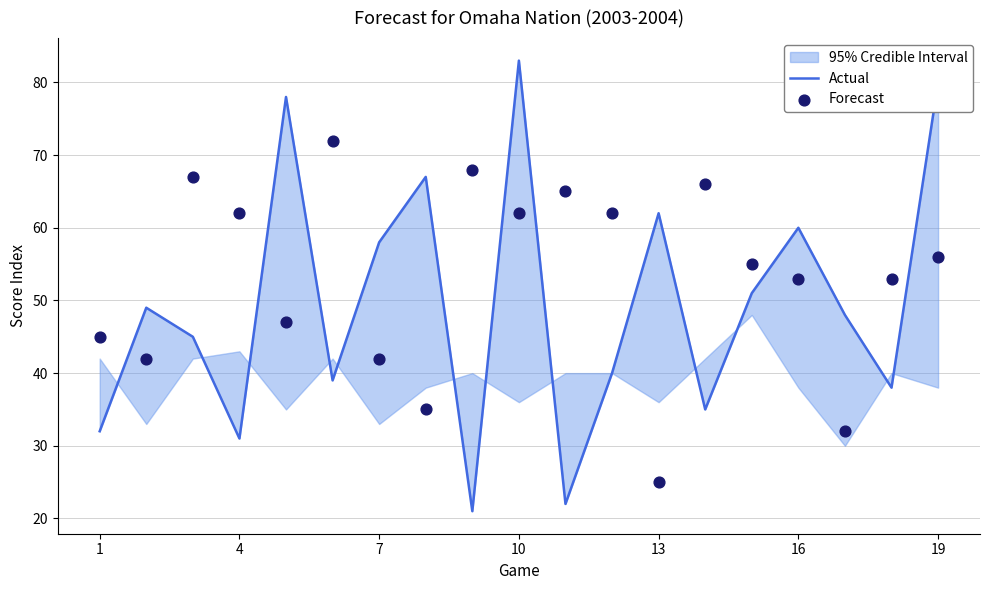

Which series reaches the maximum Y coordinate?

Actual